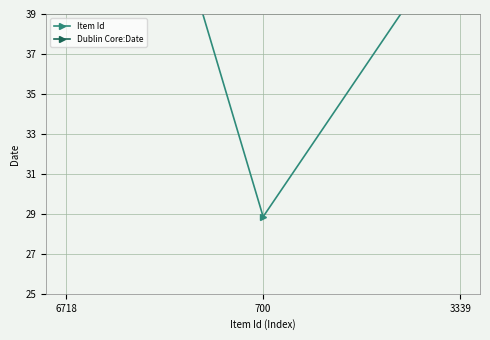

List the series in order of their peak value, lowest first.

Item Id, Dublin Core:Date